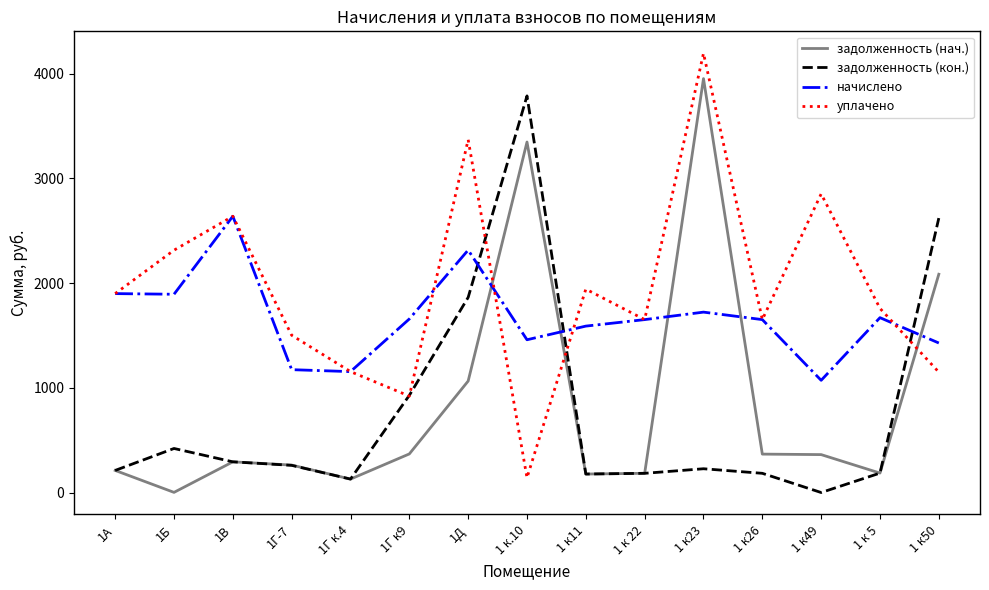

The value of начислено at 1В is 2639.2. True or false?

True